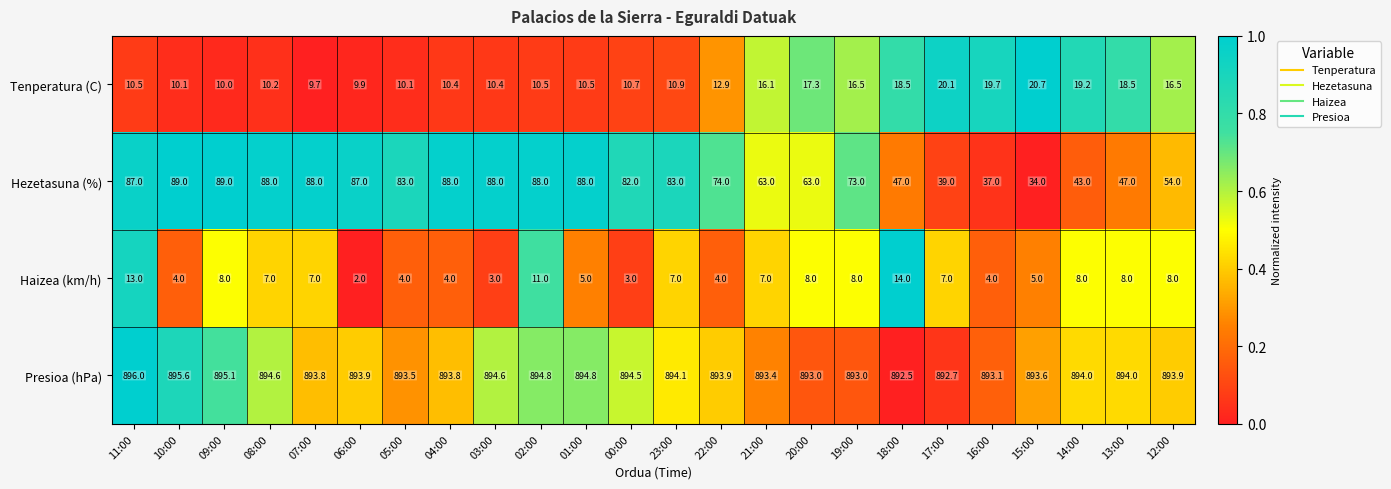

What is the spread (max minus min) of values at 15:00?

888.6